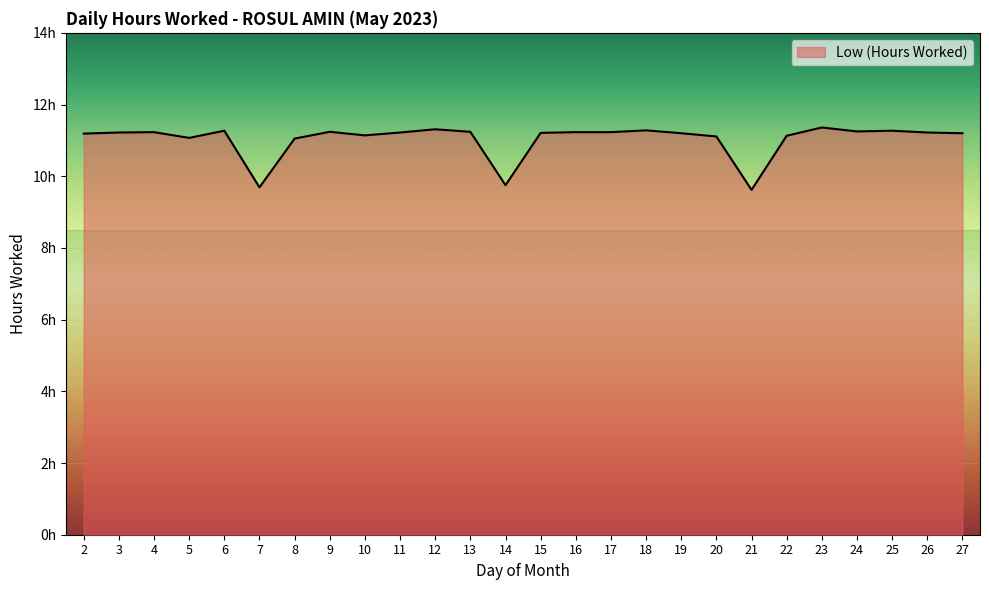

Is this an area chart (filled region under the line)?

Yes